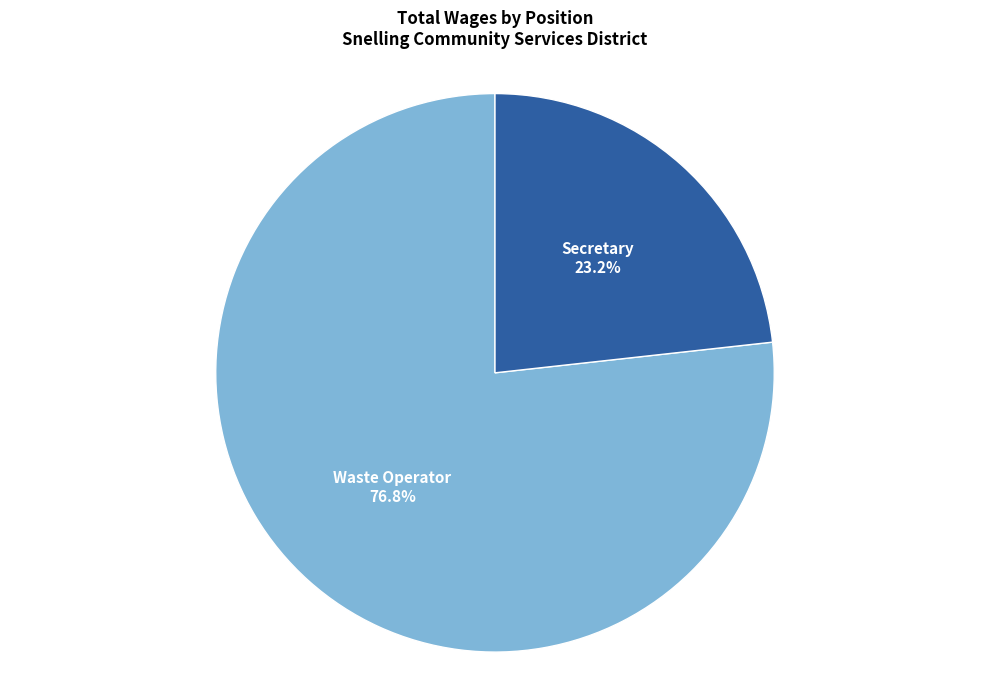

Is there any slice that represents more than half of the pie?

Yes